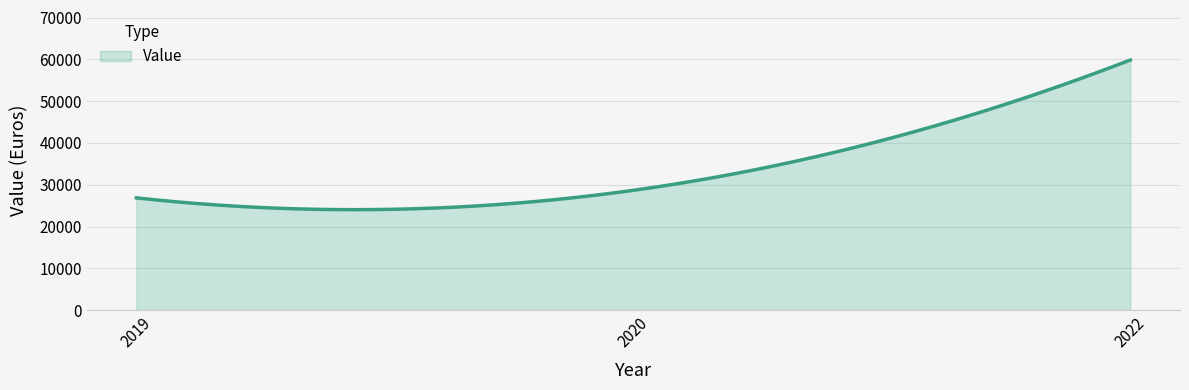

What is the greatest value displayed?

59862.0